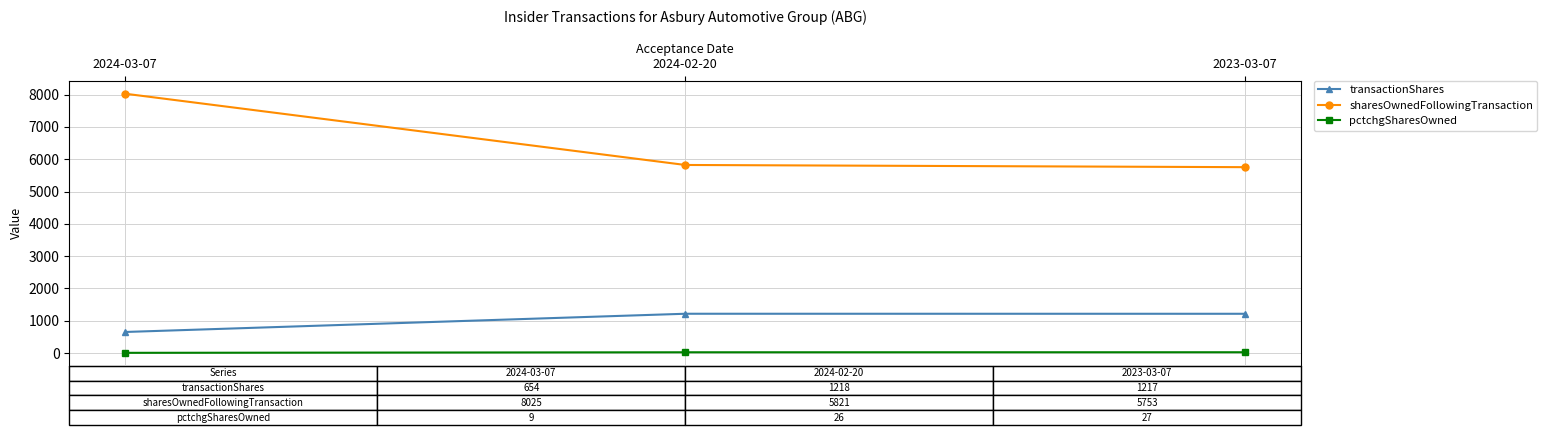

How many distinct data groups are displayed?

3